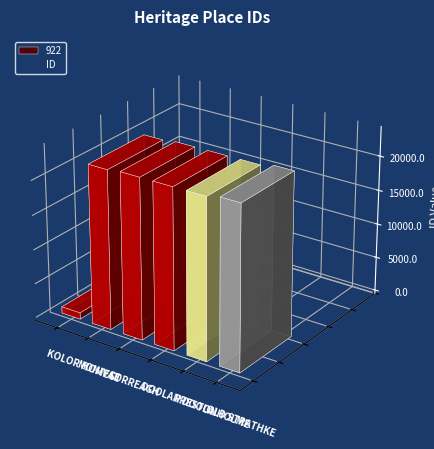

How many series are shown in this chart?

1